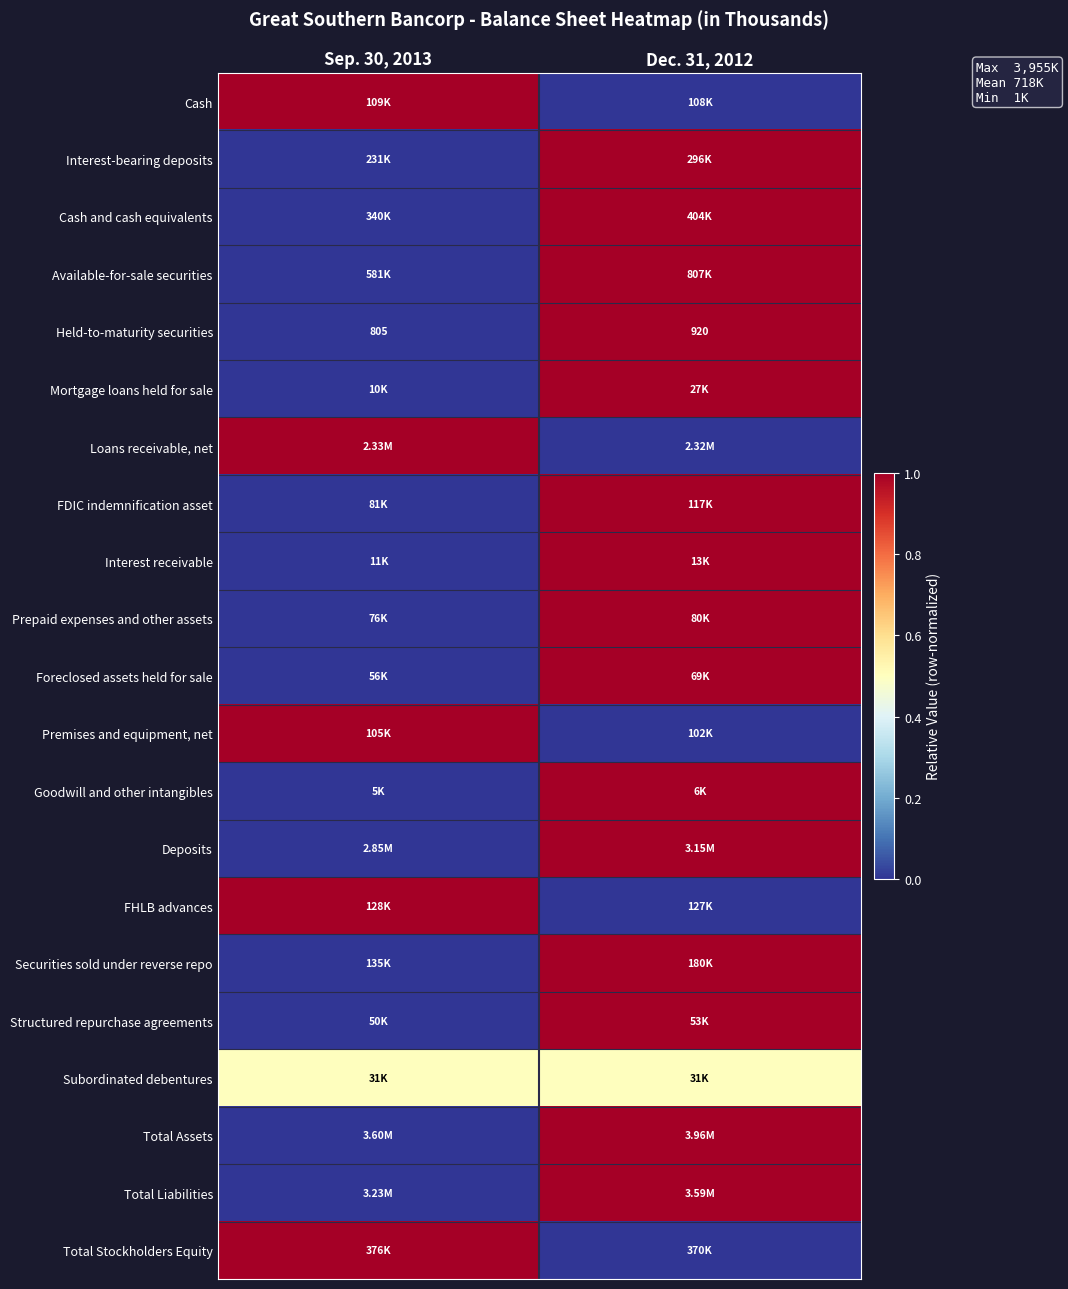

What is the difference between the Held-to-maturity securities values at Sep. 30, 2013 and Dec. 31, 2012?

115.0